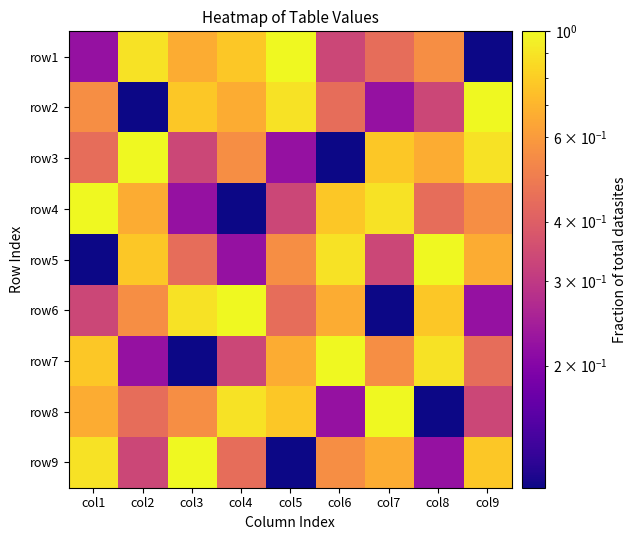

At which category is the sum across all series the highest?

col1